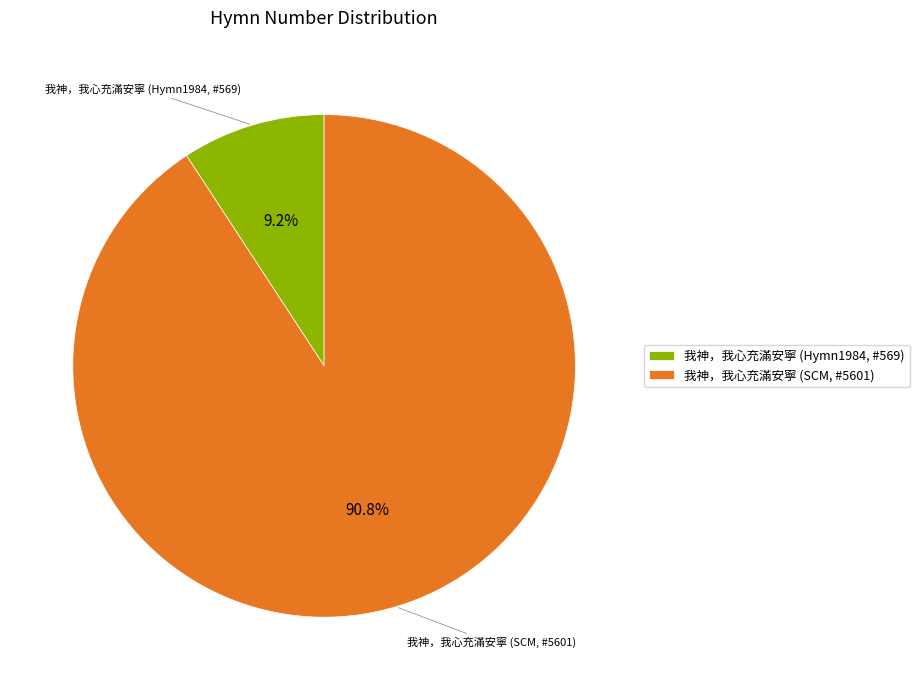

To the nearest percent, what percentage of the pie is 我神，我心充滿安寧 (Hymn1984, #569)?

9%